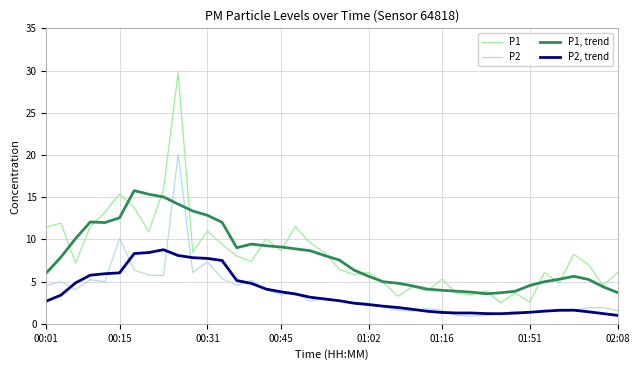

Does the chart have visible grid lines?

Yes